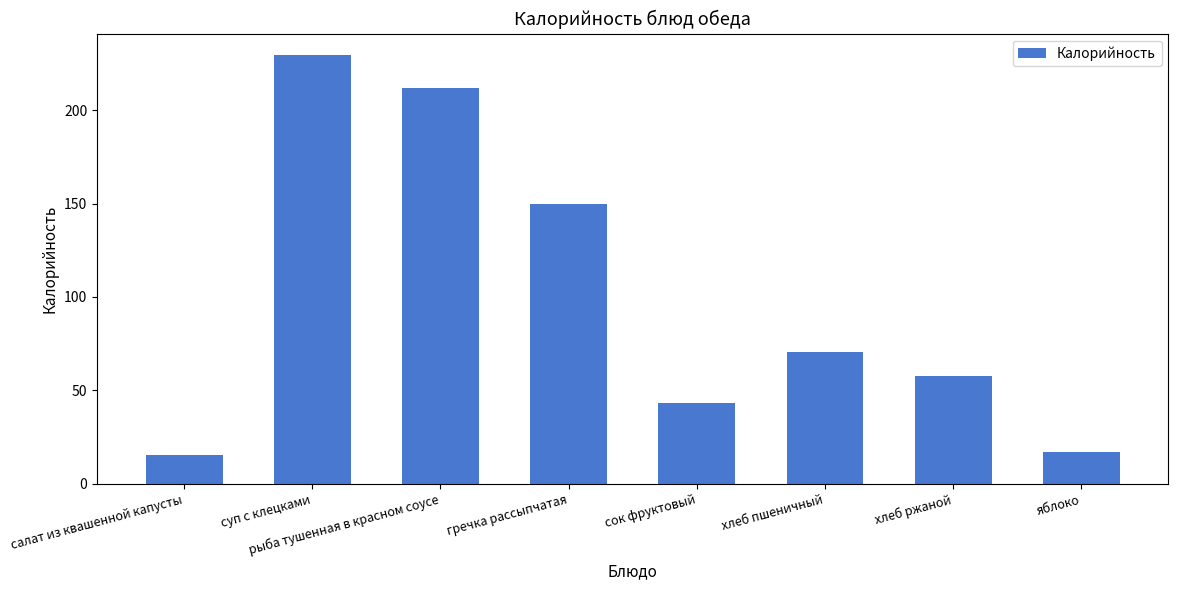

How many data points does each series have?

8